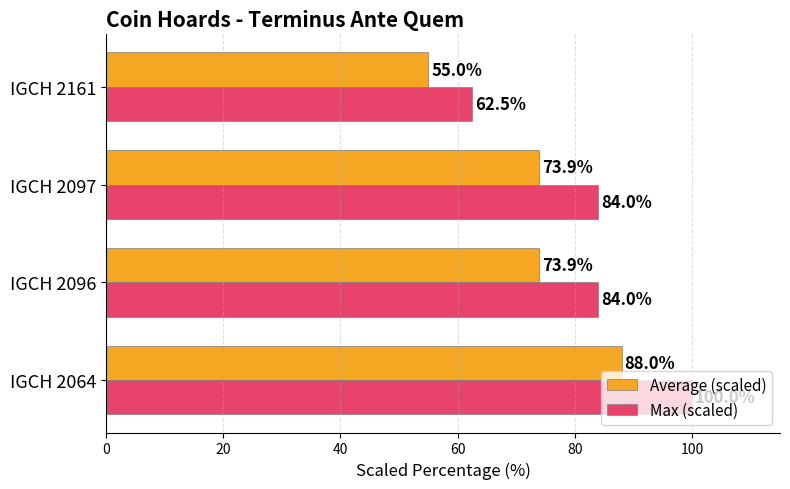

Which series has the widest spread of values?

Max (scaled)